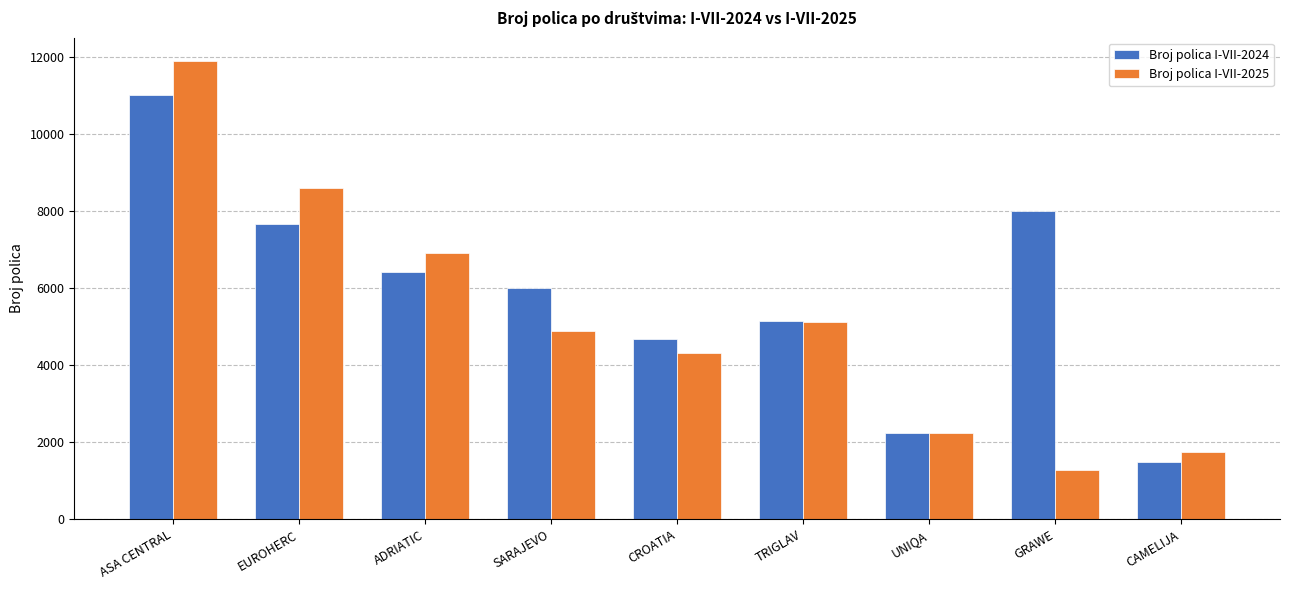

How many data points in Broj polica I-VII-2024 are less than 6004?

4